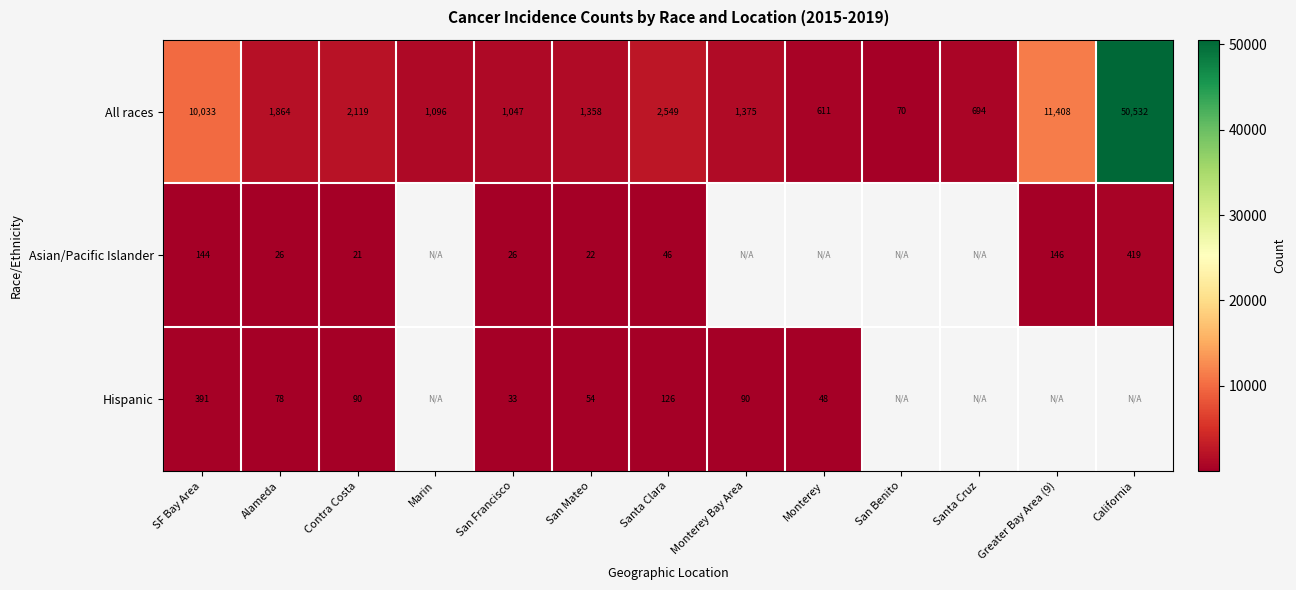

What is the sum of all All races values?

84756